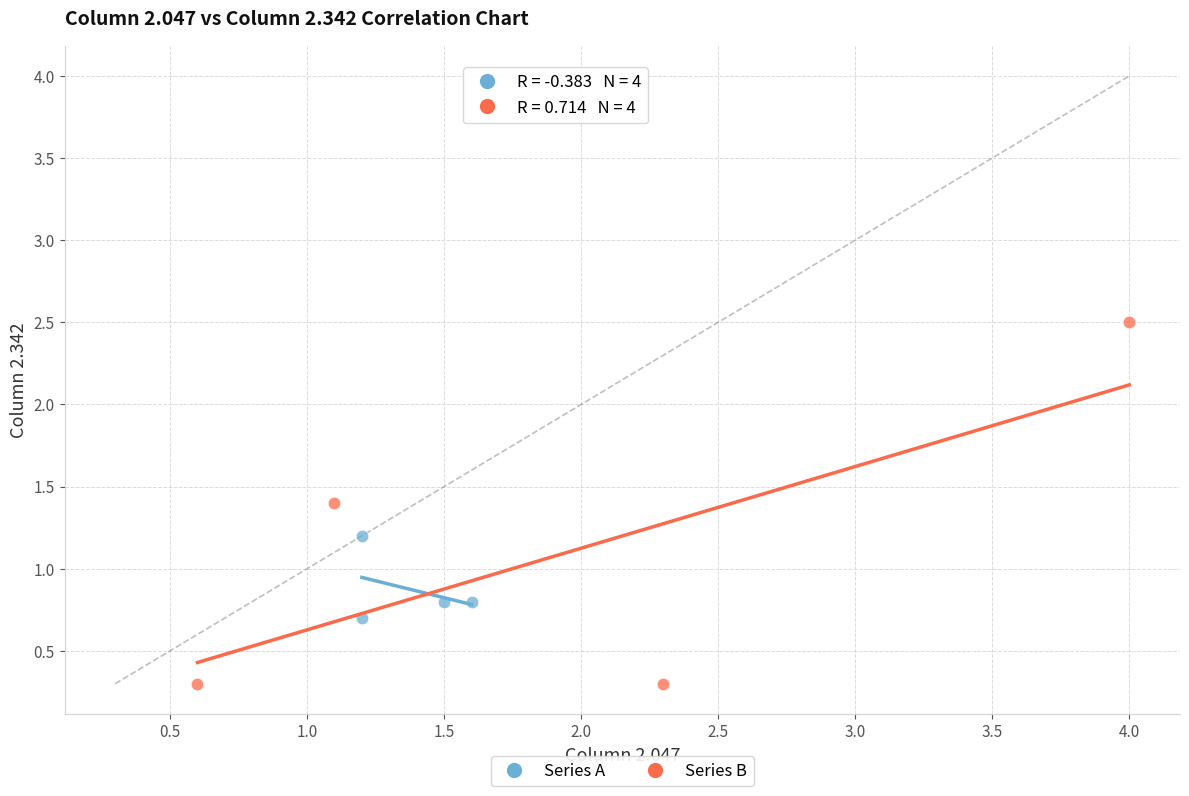

Which series has the widest spread of Y values?

Series B